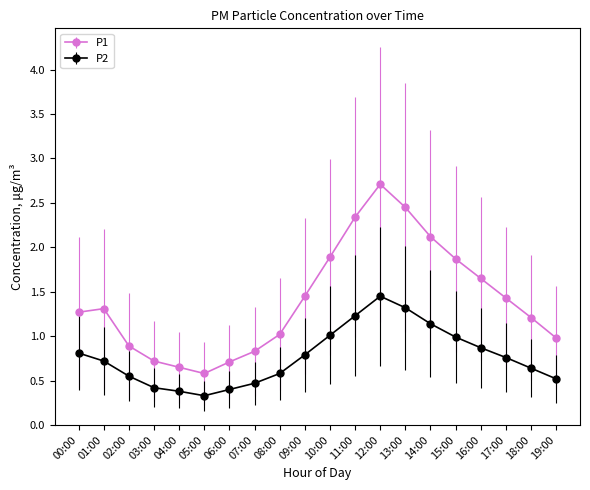

What is the difference between the P2 values at 14:00 and 11:00?

0.1